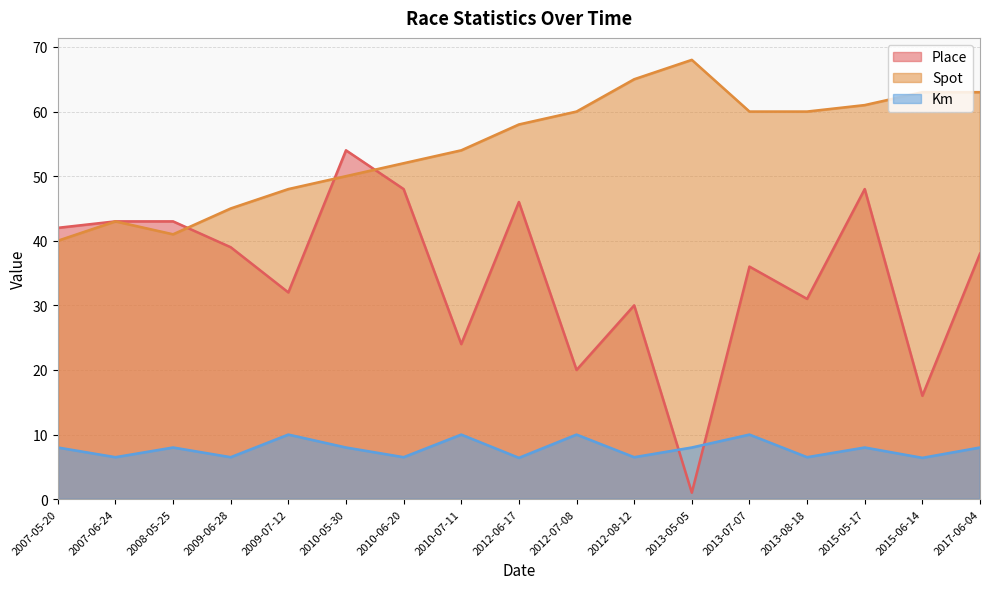

True or false: Spot and Km intersect in this chart.

False